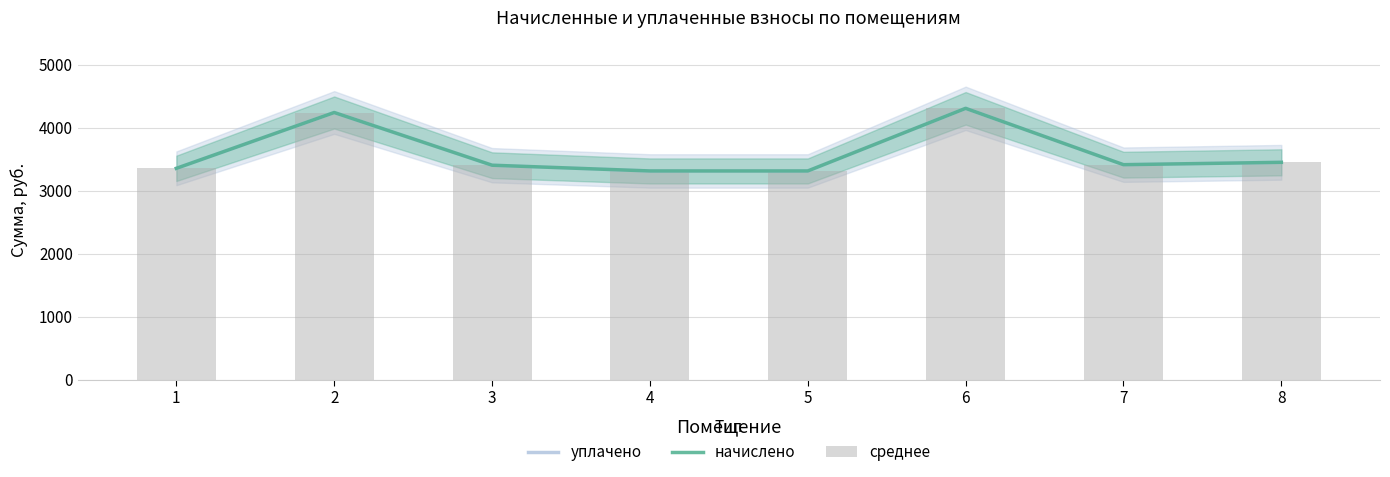

What is the maximum value shown in the chart?

4305.6